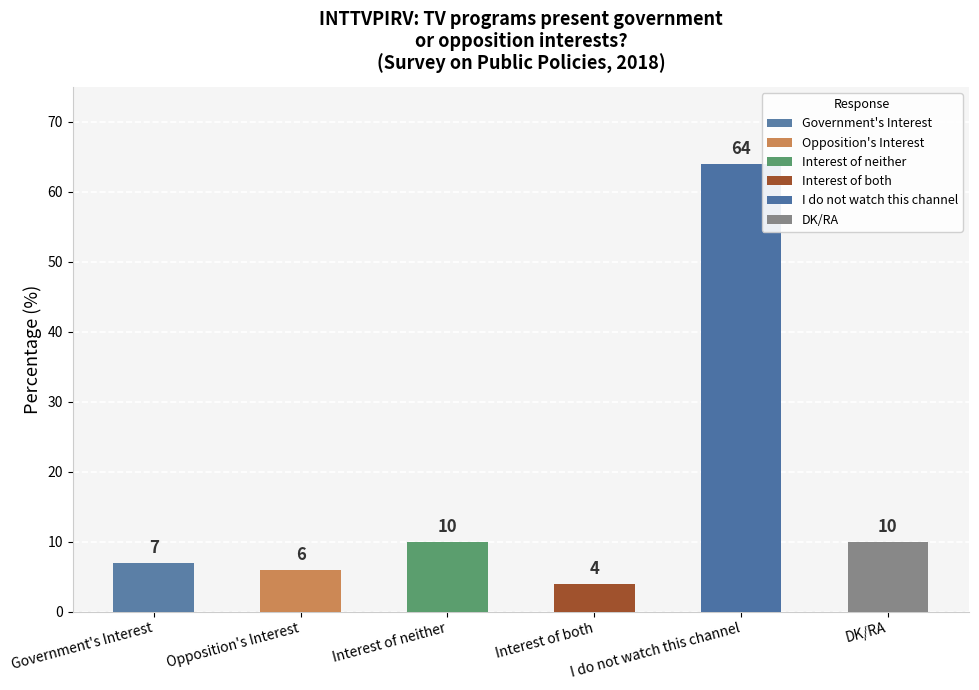

What is the minimum value shown in the chart?

4